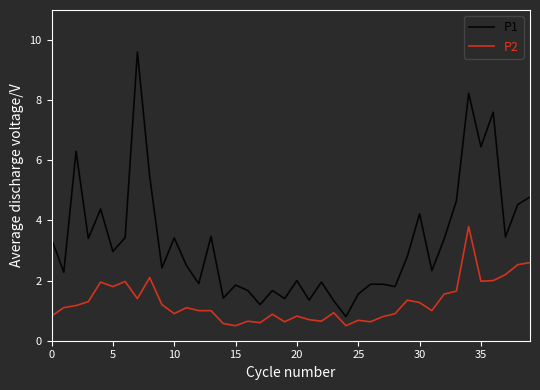

What is the minimum value for P2?

0.5